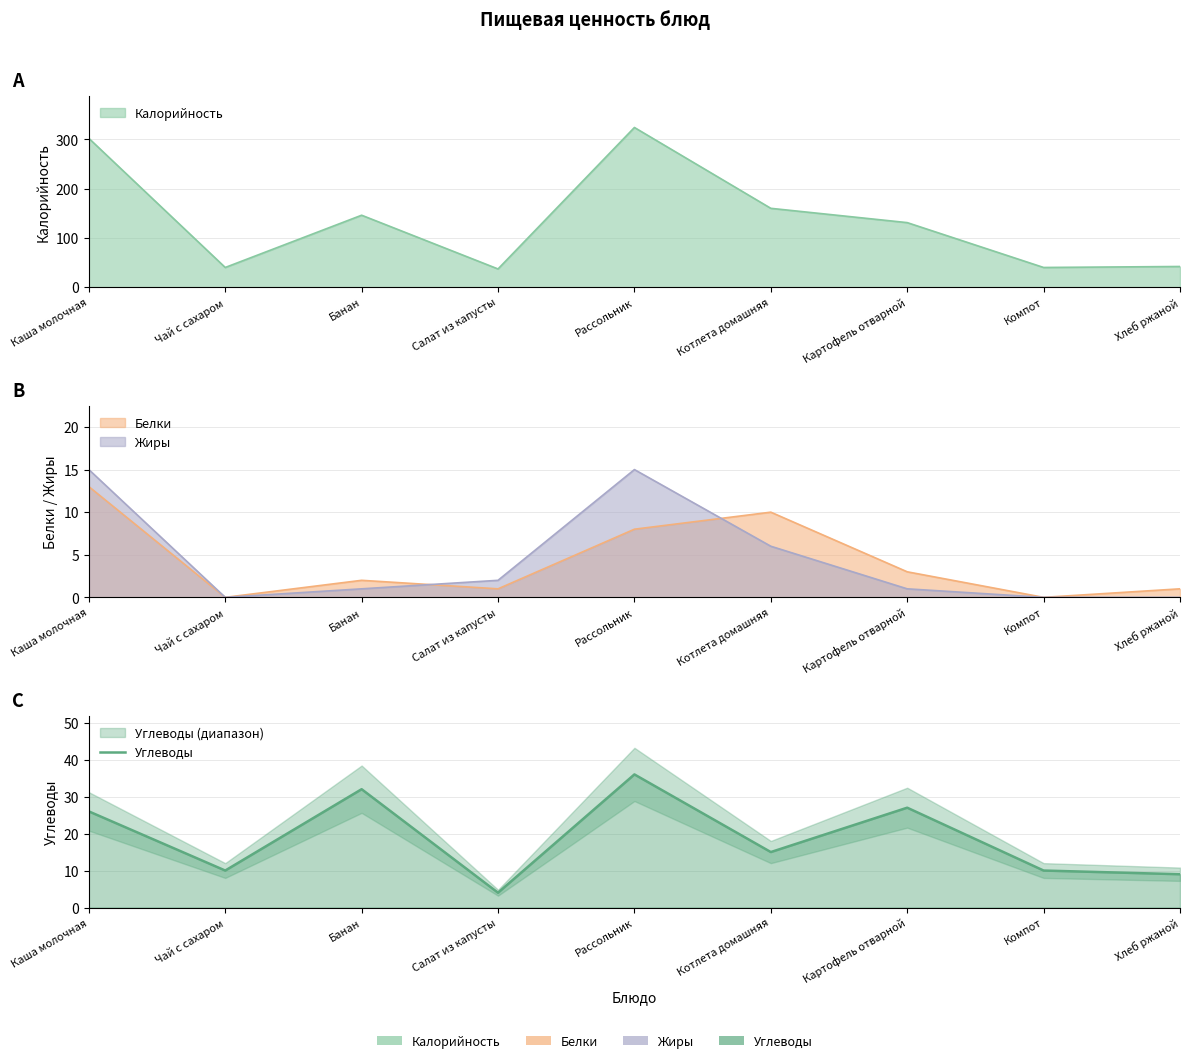

Reading left to right, extract all data points from this chart.

Каша молочная=26	Чай с сахаром=10	Банан=32	Салат из капусты=4	Рассольник=36	Котлета домашняя=15	Картофель отварной=27	Компот=10	Хлеб ржаной=9